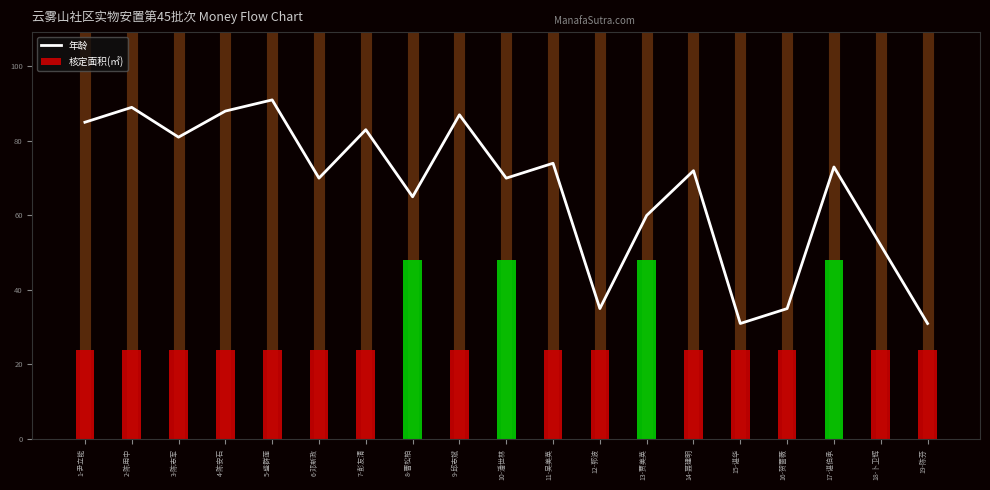

Which series has the widest spread of values?

年龄